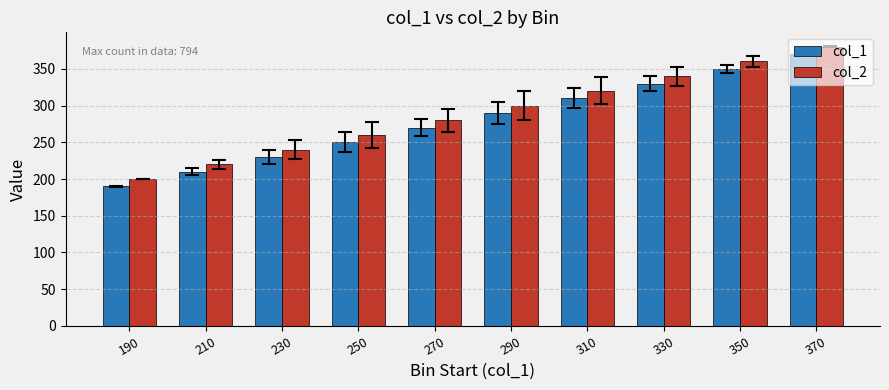

At which category is the sum across all series the highest?

370